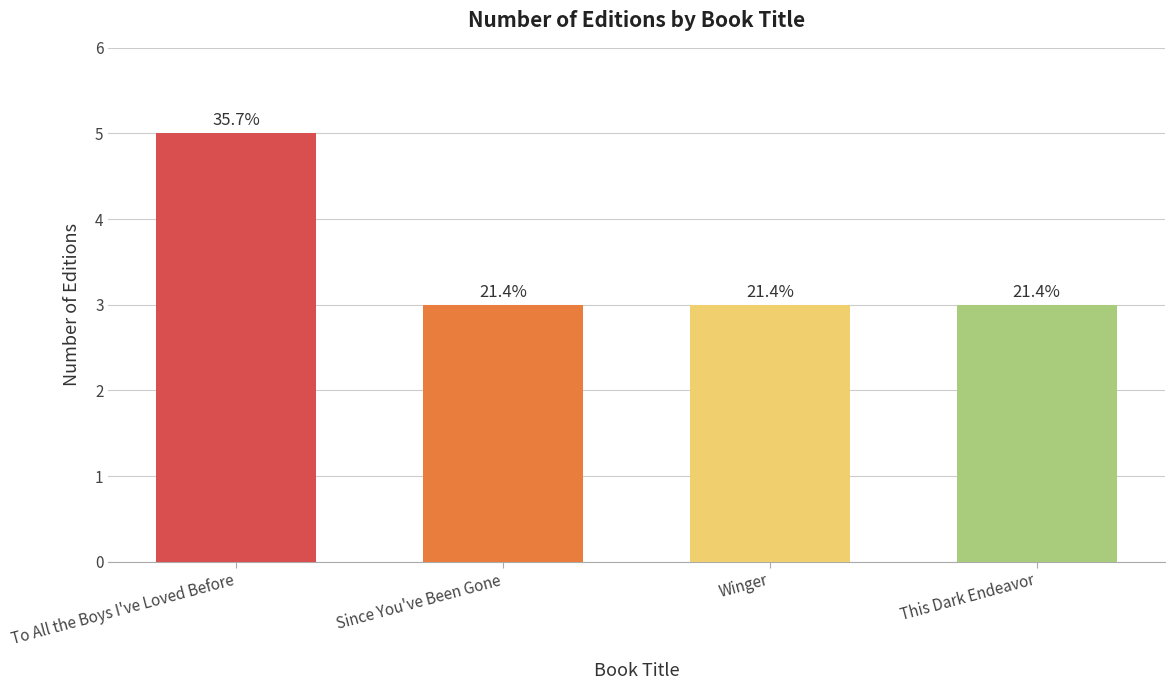

List the labels in order of value, largest first.

To All the Boys I've Loved Before, Since You've Been Gone, Winger, This Dark Endeavor